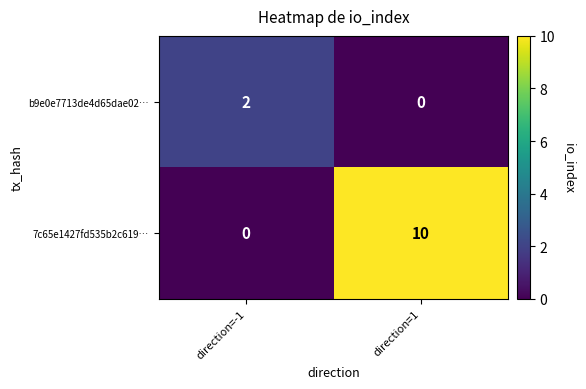

What is the difference between the maximum and minimum values in the 7c65e1427fd535b2c619… series?

10